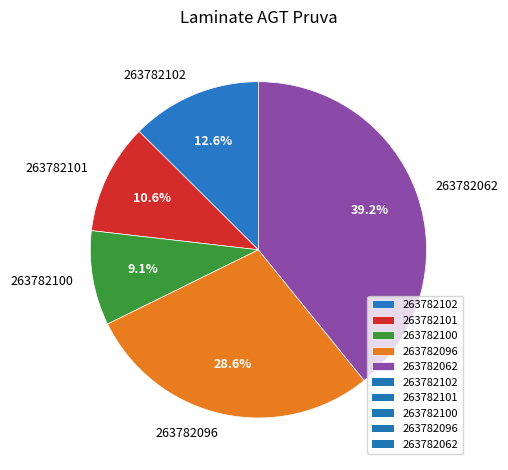

To the nearest percent, what is the difference between the 263782101 and 263782102 slice percentages?

2%